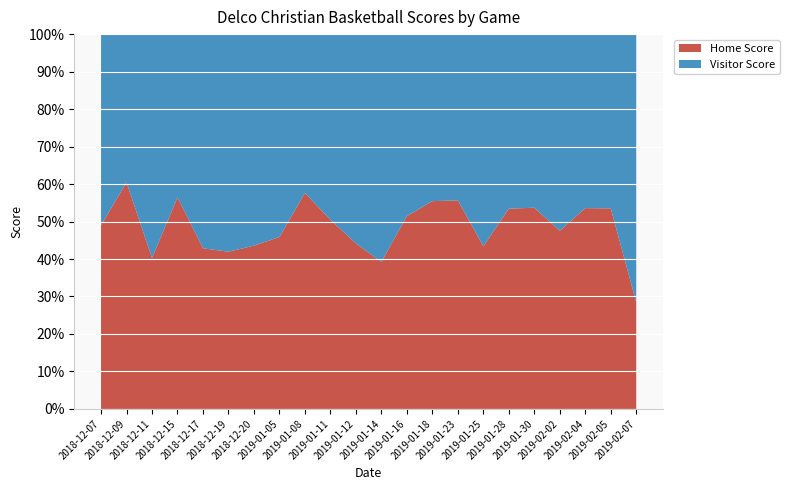

Reading left to right, transcribe all the data shown in this chart.

Home Score: 72	55	33	70	45	52	44	50	53	53	53	40	54	51	64	46	39	51	48	75	61	27
Visitor Score: 75	36	49	54	60	72	57	59	39	52	67	62	51	41	51	60	34	44	53	65	53	68